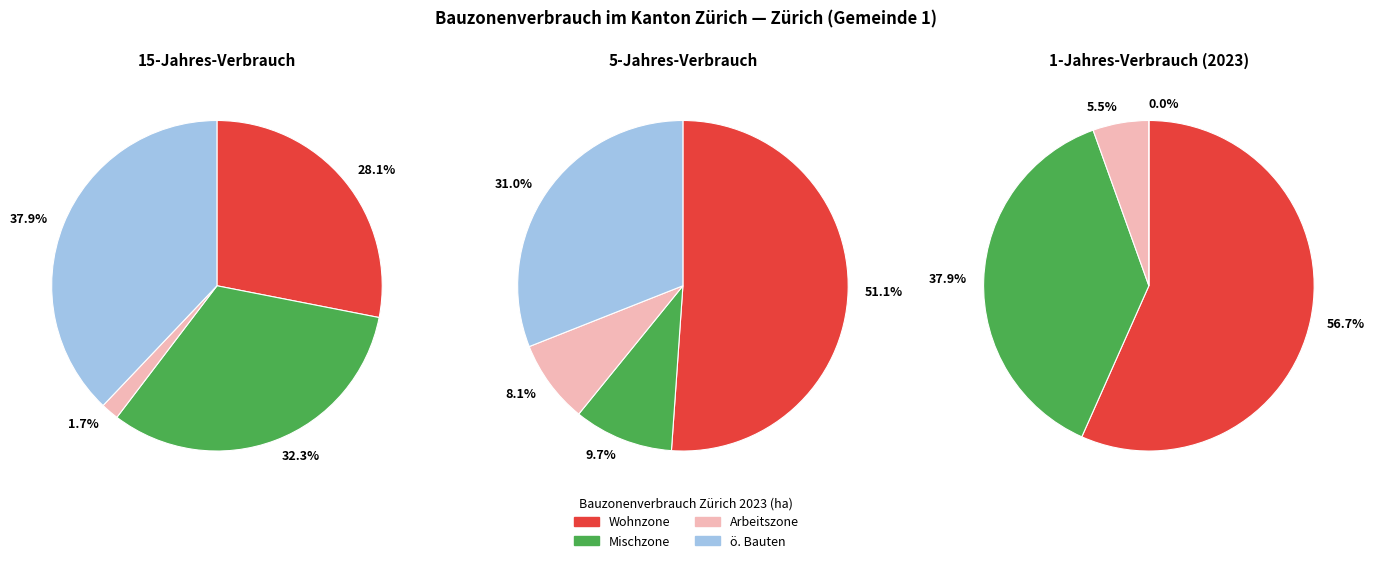

True or false: 1 accounts for 31% of the total.

False